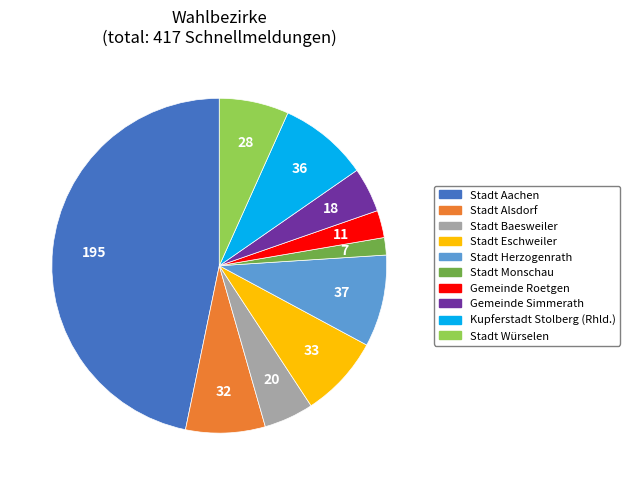

Which has a higher value, Stadt Monschau or Kupferstadt Stolberg (Rhld.)?

Kupferstadt Stolberg (Rhld.)